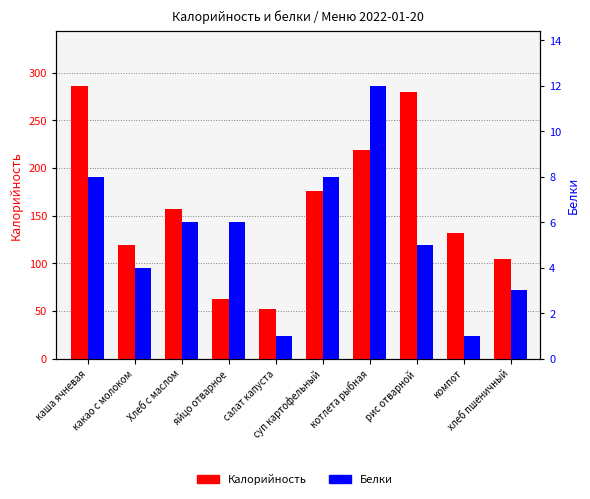

How many bars are there in total?

20